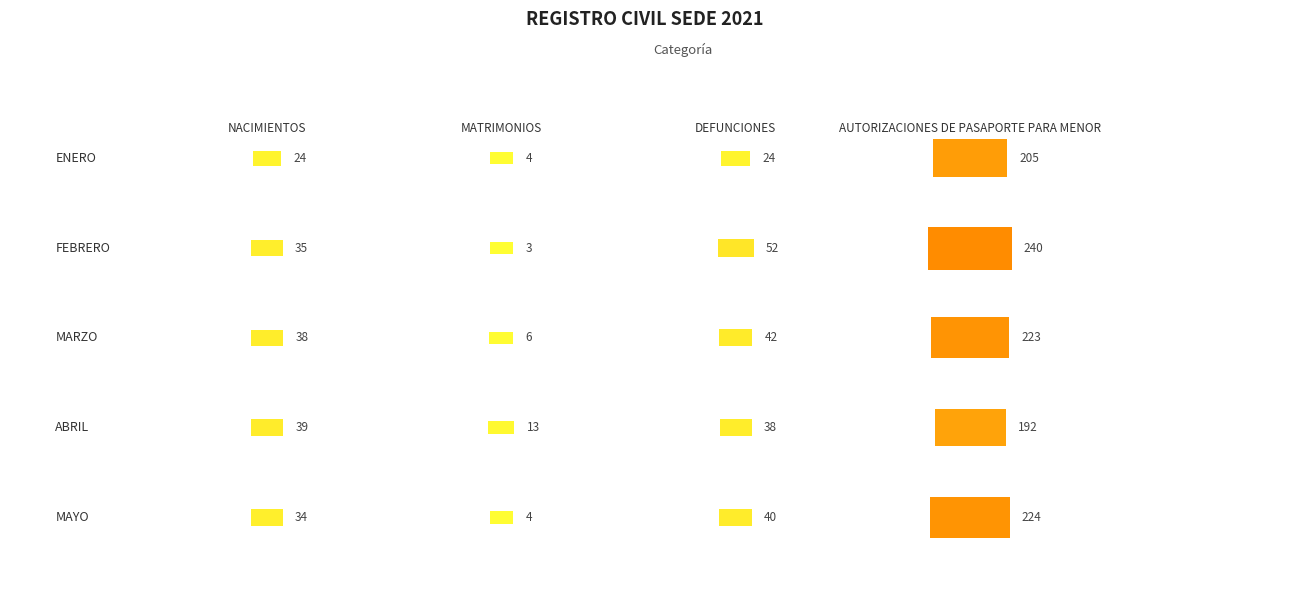

Reading left to right, list all the values displayed in this chart.

NACIMIENTOS: ENERO=24	FEBRERO=35	MARZO=38	ABRIL=39	MAYO=34
MATRIMONIOS: ENERO=4	FEBRERO=3	MARZO=6	ABRIL=13	MAYO=4
DEFUNCIONES: ENERO=24	FEBRERO=52	MARZO=42	ABRIL=38	MAYO=40
AUTORIZACIONES DE PASAPORTE PARA MENOR: ENERO=205	FEBRERO=240	MARZO=223	ABRIL=192	MAYO=224